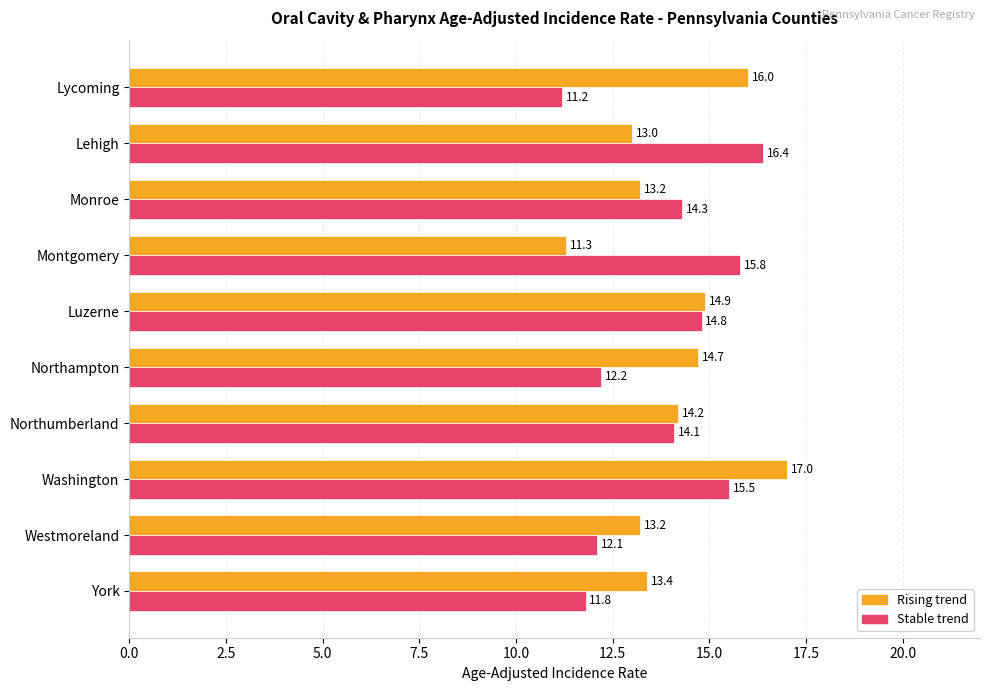

At which category is the sum across all series the highest?

Washington